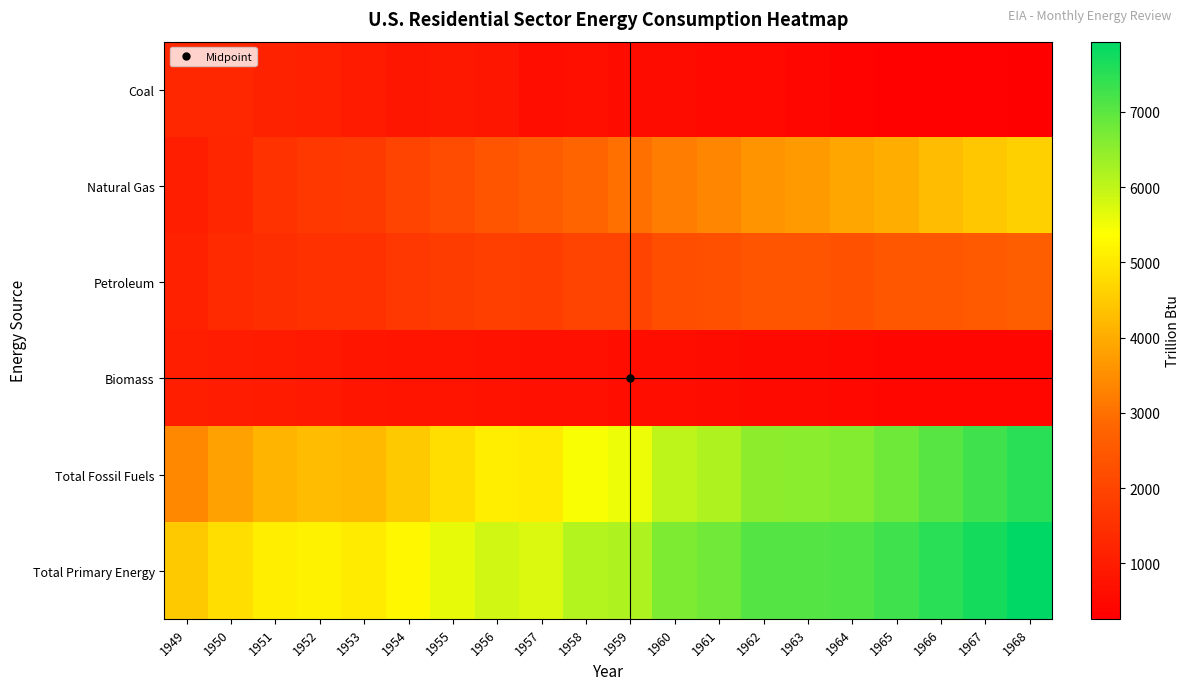

Reading left to right, transcribe all the data shown in this chart.

Coal: 1949=1271.6	1950=1261.3	1951=1158.7	1952=1079.2	1953=965.7	1954=858.3	1955=867.4	1956=838.9	1957=653.7	1958=663.5	1959=573.3	1960=585.3	1961=533.6	1962=520.8	1963=438.4	1964=378.7	1965=351.7	1966=348.8	1967=298.8	1968=264.3
Natural Gas: 1949=1027.3	1950=1240.3	1951=1526.3	1952=1678.7	1953=1744.5	1954=1960.5	1955=2198.3	1956=2409.0	1957=2587.8	1958=2809.2	1959=3014.5	1960=3211.8	1961=3362.3	1962=3600.3	1963=3700.3	1964=3908.5	1965=4027.7	1966=4274.8	1967=4451.3	1968=4588.3
Petroleum: 1949=1106.6	1950=1322.4	1951=1461.4	1952=1501.3	1953=1510.6	1954=1644.0	1955=1767.3	1956=1853.0	1957=1800.9	1958=1964.5	1959=1953.9	1960=2227.5	1961=2293.3	1962=2399.0	1963=2414.6	1964=2326.0	1965=2432.4	1966=2422.3	1967=2527.8	1968=2655.2
Biomass: 1949=1055.2	1950=1005.5	1951=958.2	1952=899.2	1953=831.9	1954=799.7	1955=775.1	1956=738.7	1957=701.8	1958=688.4	1959=646.9	1960=626.6	1961=586.9	1962=560.1	1963=537.0	1964=499.1	1965=468.1	1966=455.0	1967=434.0	1968=425.5
Total Fossil Fuels: 1949=3405.4	1950=3824.0	1951=4146.5	1952=4259.2	1953=4220.8	1954=4462.8	1955=4833.0	1956=5101.0	1957=5042.4	1958=5437.2	1959=5541.8	1960=6024.6	1961=6189.2	1962=6520.1	1963=6553.3	1964=6613.2	1965=6811.8	1966=7045.9	1967=7278.0	1968=7507.9
Total Primary Energy: 1949=4460.6	1950=4829.5	1951=5104.7	1952=5158.4	1953=5052.7	1954=5262.6	1955=5608.1	1956=5839.7	1957=5744.2	1958=6125.7	1959=6188.7	1960=6651.2	1961=6776.0	1962=7080.2	1963=7090.3	1964=7112.2	1965=7279.9	1966=7500.9	1967=7712.0	1968=7933.4